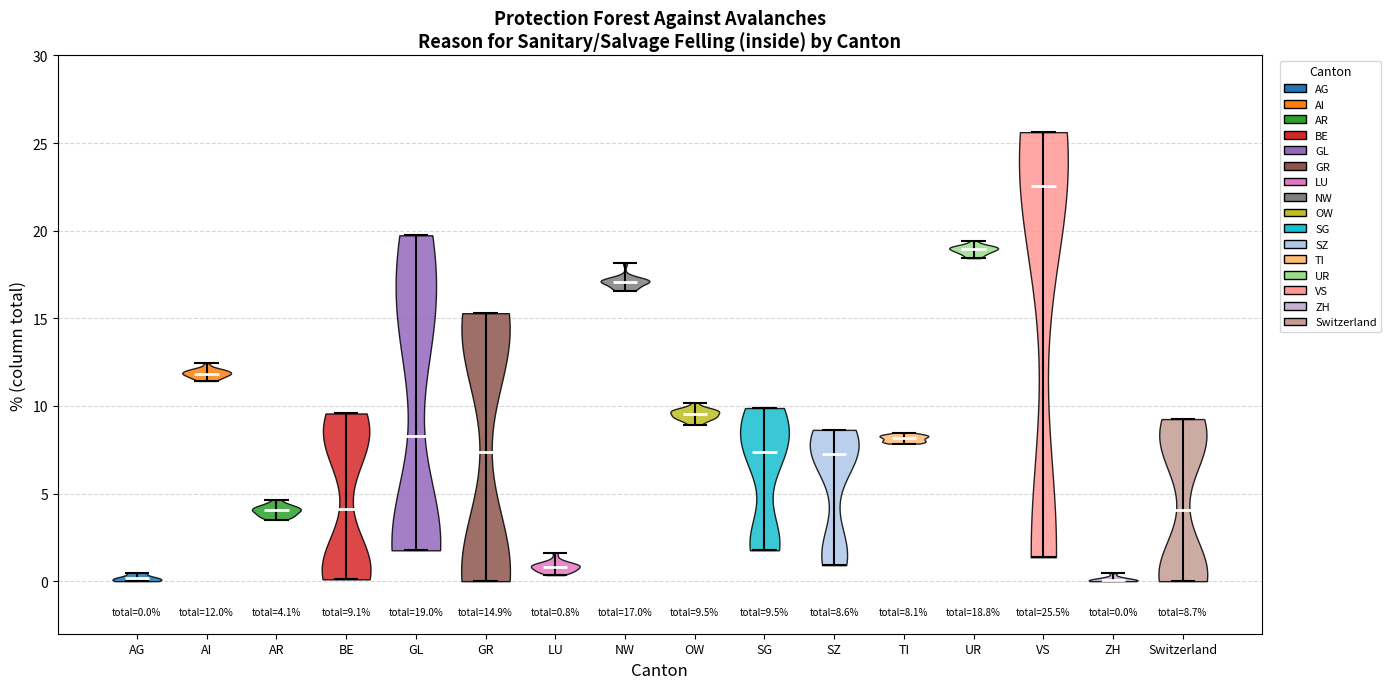

Which violin has the highest median line?

VS